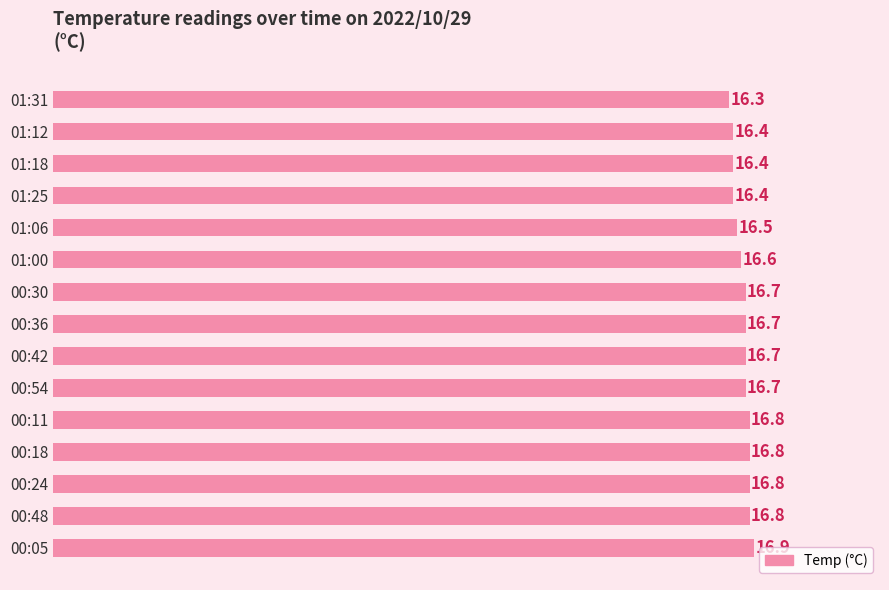

The chart shows a value of 16.7 at 00:36. True or false?

True